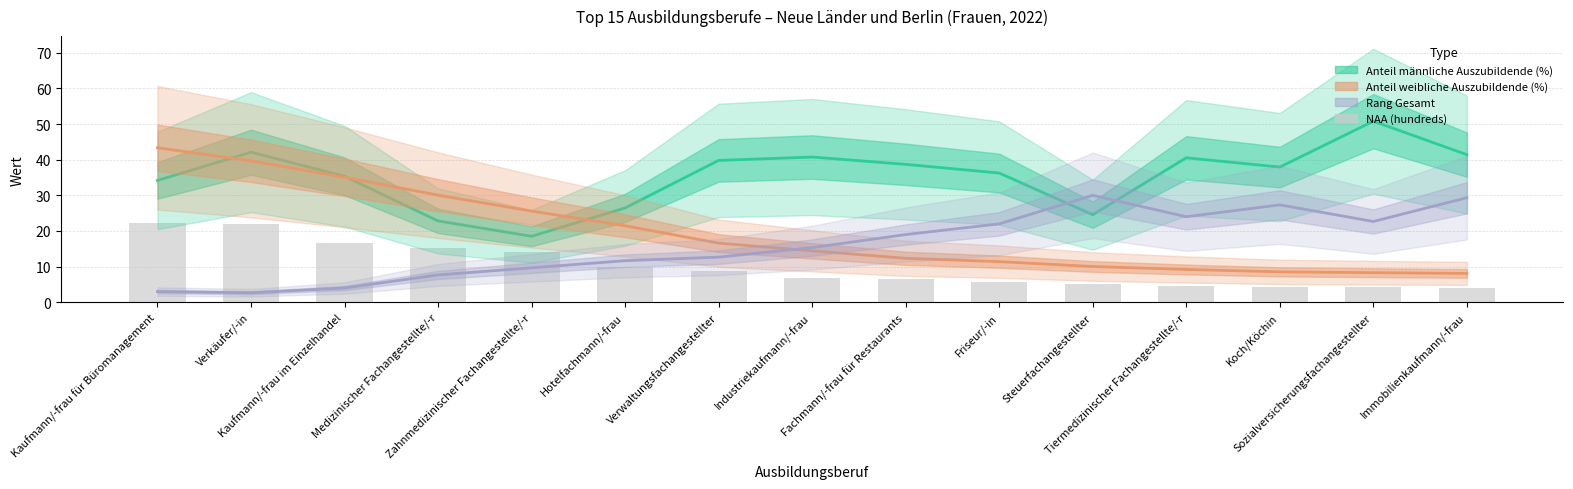

Which series has the largest total across all categories?

Anteil männliche Auszubildende (%)